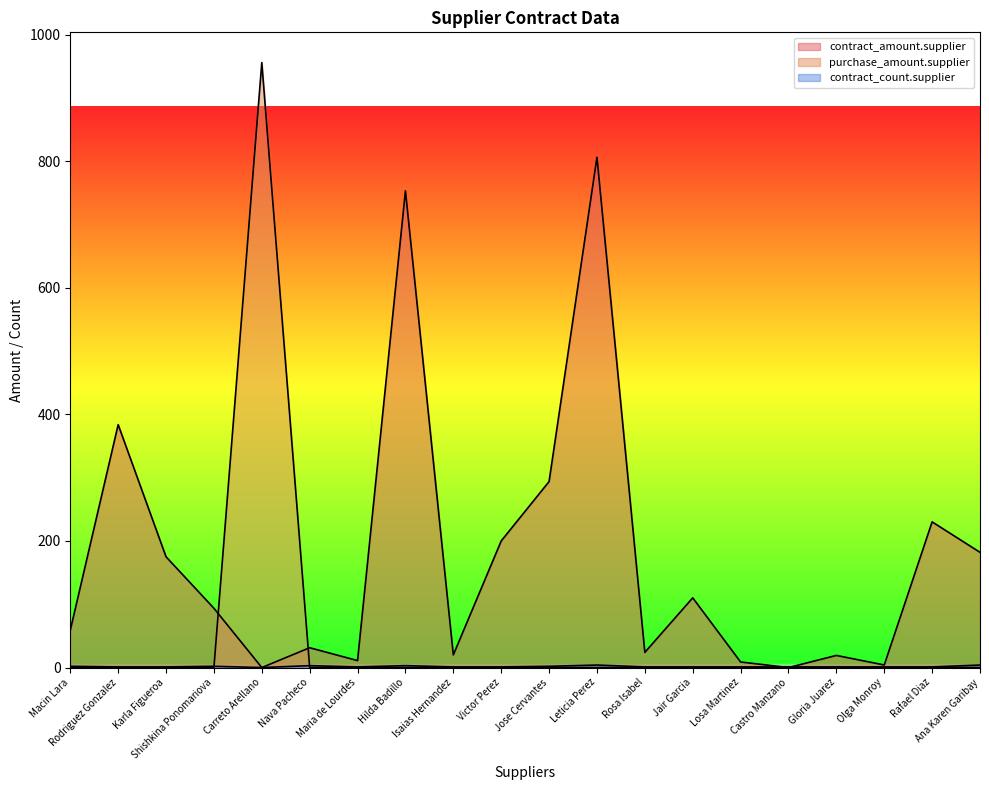

What is the maximum value for contract_amount.supplier?

806.3